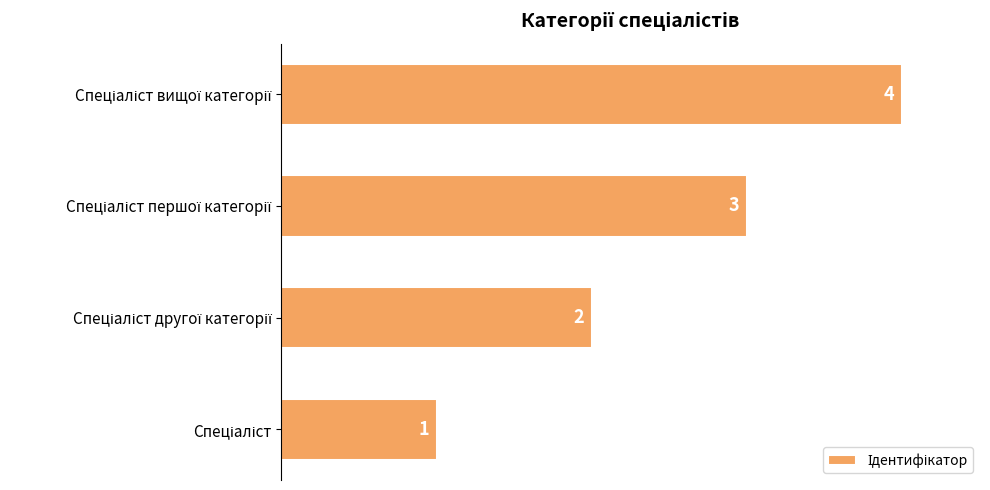

Are the bars grouped side by side (vs. stacked)?

No